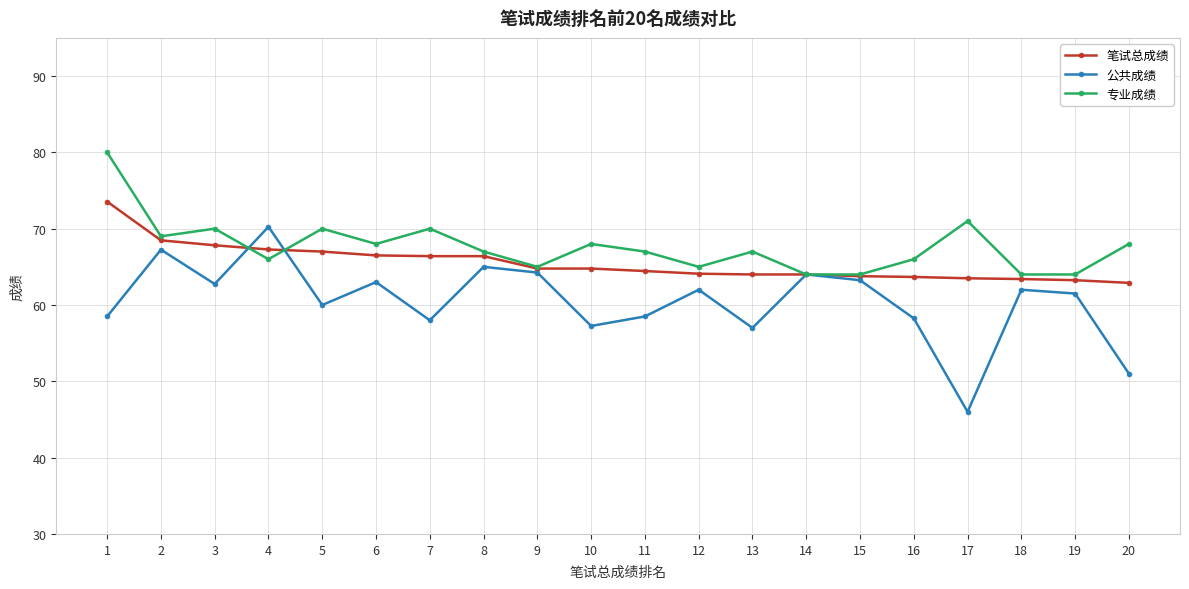

What is the total value across all series at 2?

204.7